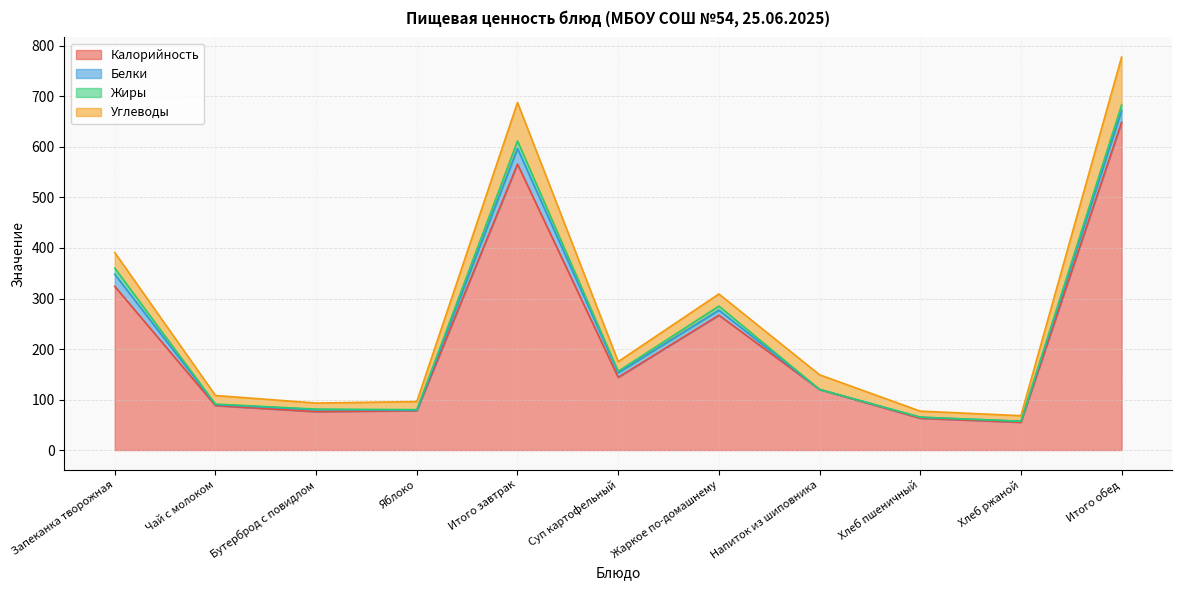

At which label is Жиры closest to 7?

Жаркое по-домашнему